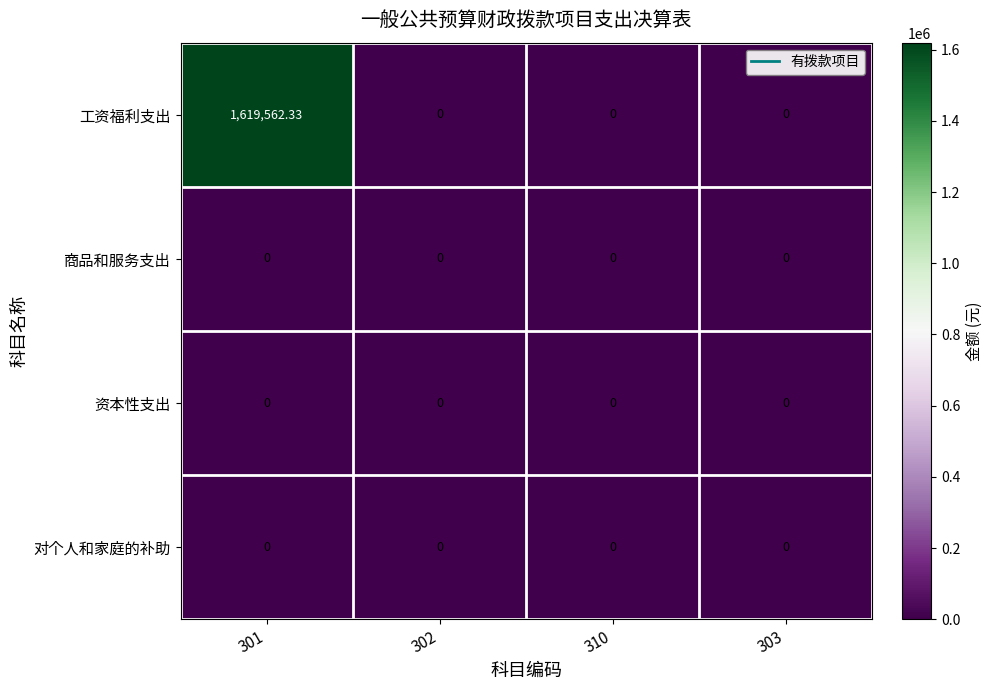

Which series has the largest range (max minus min)?

工资福利支出